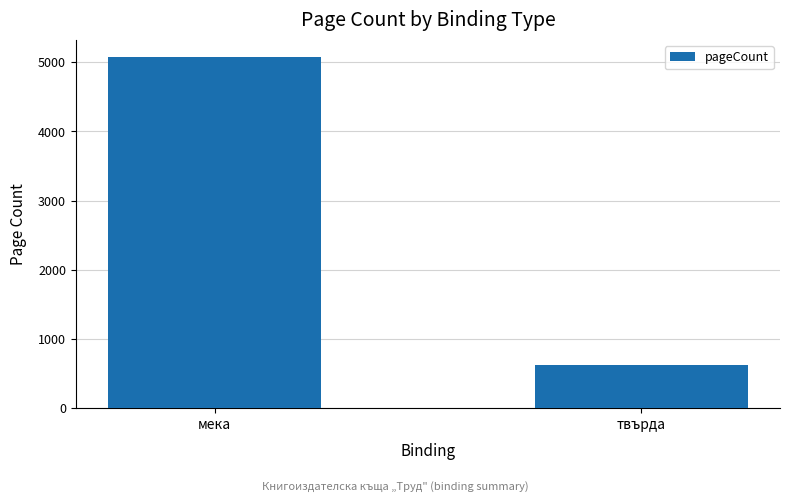

What is the label of the 1st bar from the left?

мека